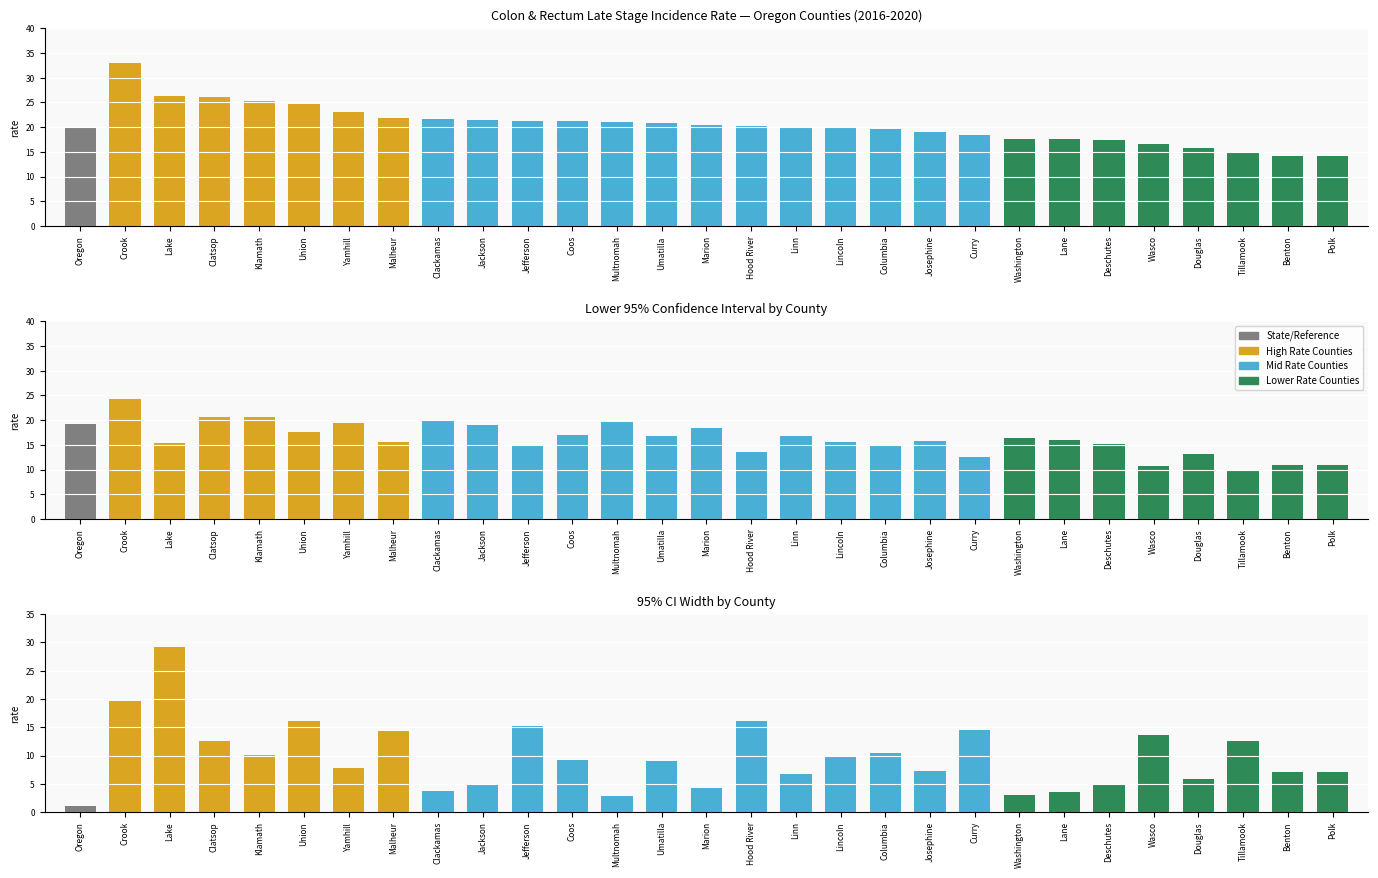

What is the difference between the Lower 95% CI values at Tillamook and Deschutes?

5.3